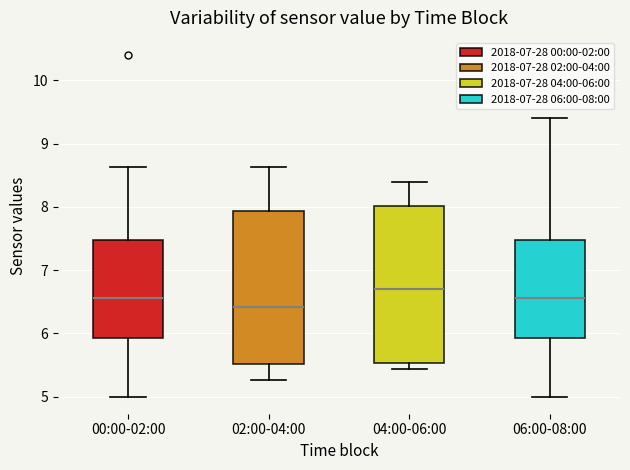

Reading left to right, transcribe this box plot: for each box, give where its median line is, the range the box spans, and where its two whiskers end, as read against the y-axis. The values are not printed on the chart, so give them approximately, as read against the axis.

00:00-02:00: median 6.6, box 5.9 to 7.5, whiskers 5.0 to 8.6
02:00-04:00: median 6.4, box 5.5 to 7.9, whiskers 5.3 to 8.6
04:00-06:00: median 6.7, box 5.5 to 8.0, whiskers 5.4 to 8.4
06:00-08:00: median 6.6, box 5.9 to 7.5, whiskers 5.0 to 9.4